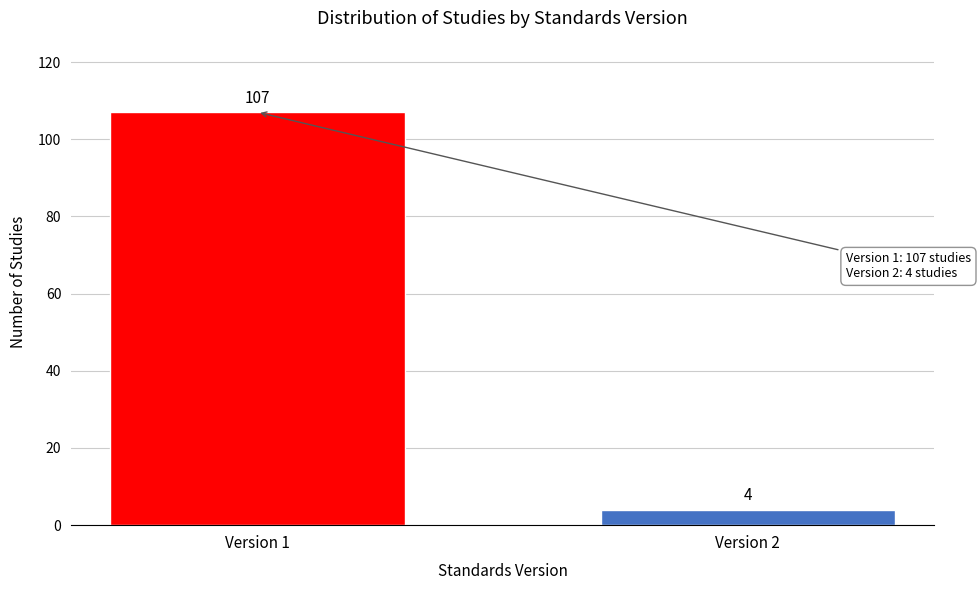

Reading left to right, list all the values displayed in this chart.

107	4